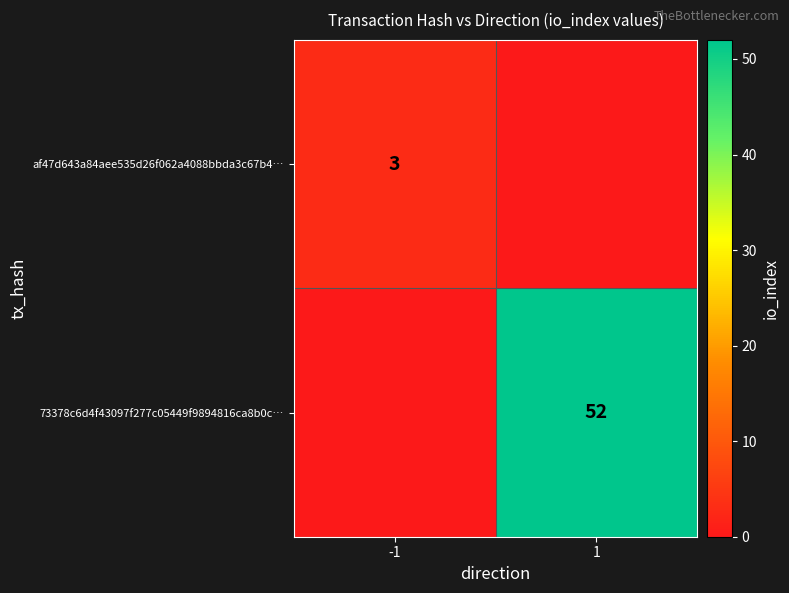

Is it true that af47d643a84aee535d26f062a4088bbda3c67b4… equals 5 at -1?

False